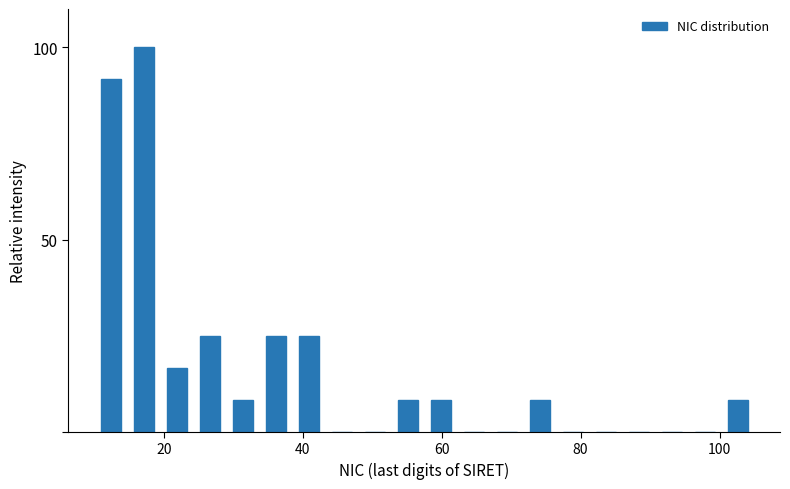

Around what value on the x-axis is the tallest bar? Give the approximate position of its centre, as read against the axis.

18